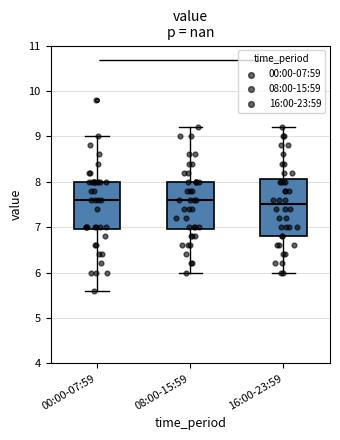

Reading left to right, read every box against the y-axis: the position of its median line, the range the box covers, and the ends of its whiskers. The values are not printed on the chart, so give them approximately, as read against the axis.

00:00-07:59: median 7.6, box 7.0 to 8.0, whiskers 5.6 to 9.0
08:00-15:59: median 7.6, box 7.0 to 8.0, whiskers 6.0 to 9.2
16:00-23:59: median 7.5, box 6.8 to 8.1, whiskers 6.0 to 9.2